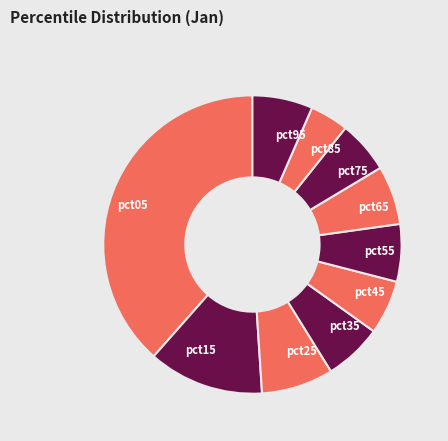

How many segments does this pie chart have?

10